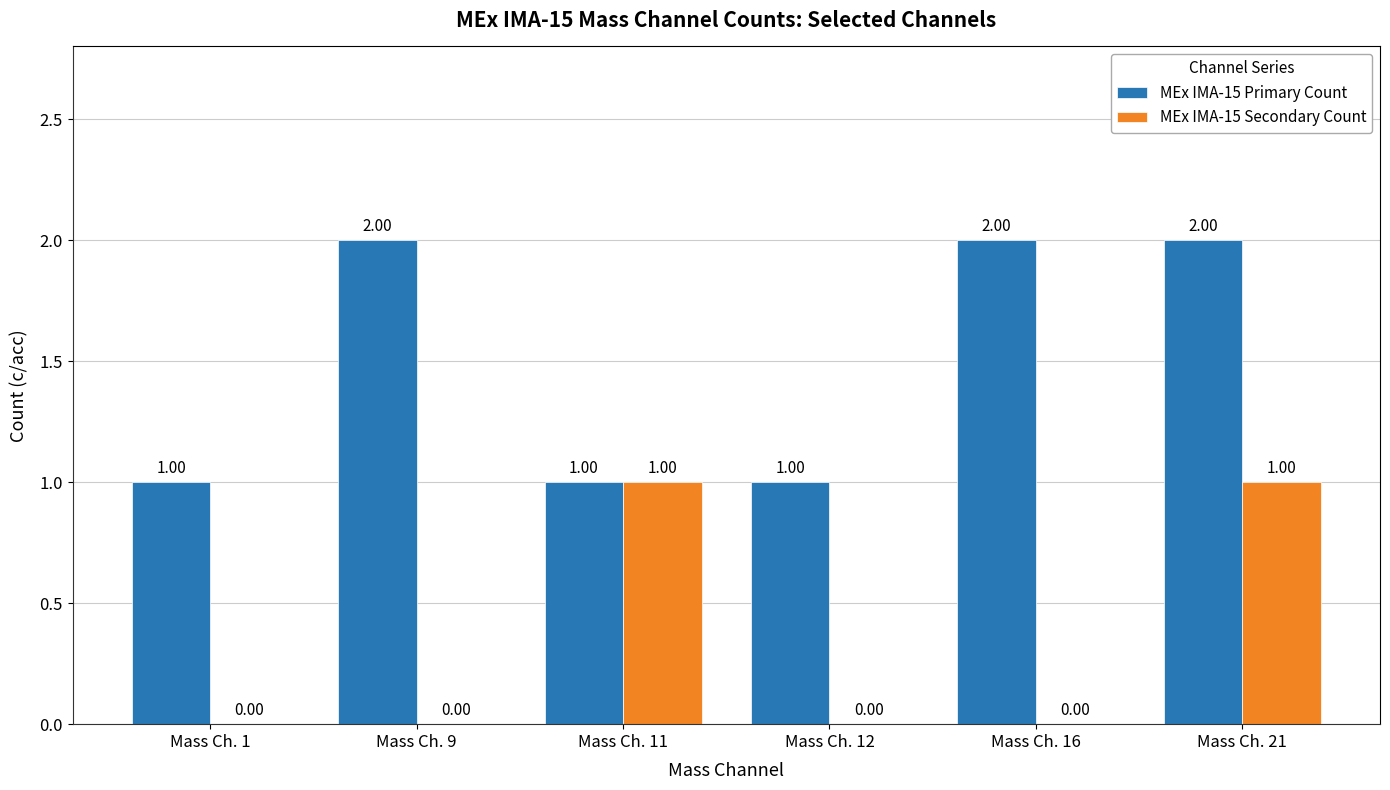

What is the sum of all MEx IMA-15 Primary Count values?

9